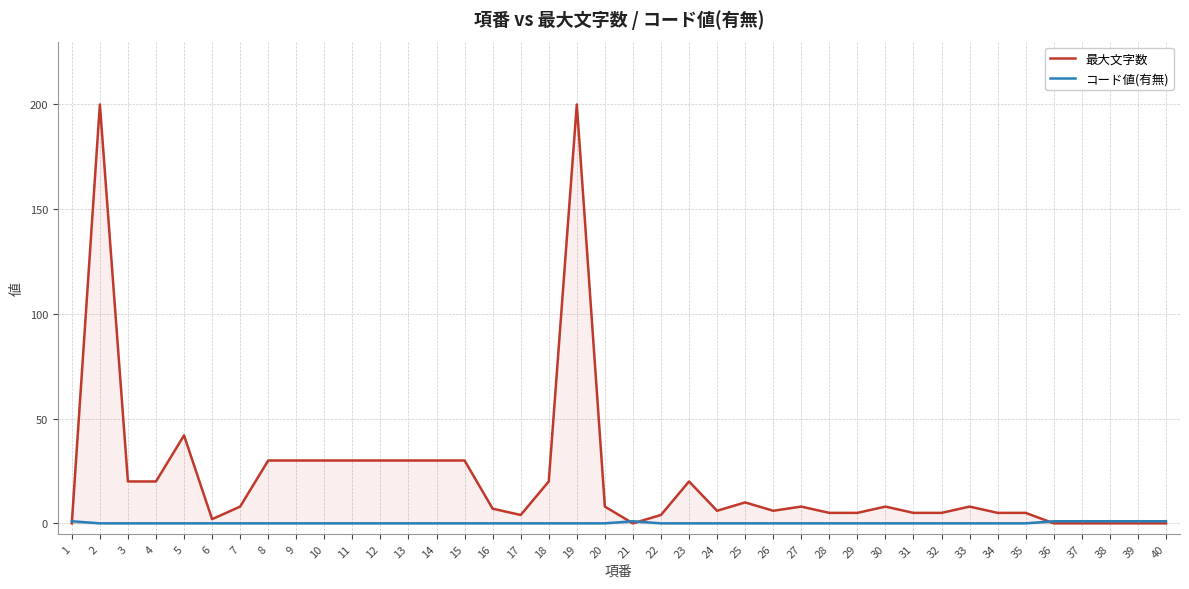

The value of コード値(有無) at 38 is 1. True or false?

False